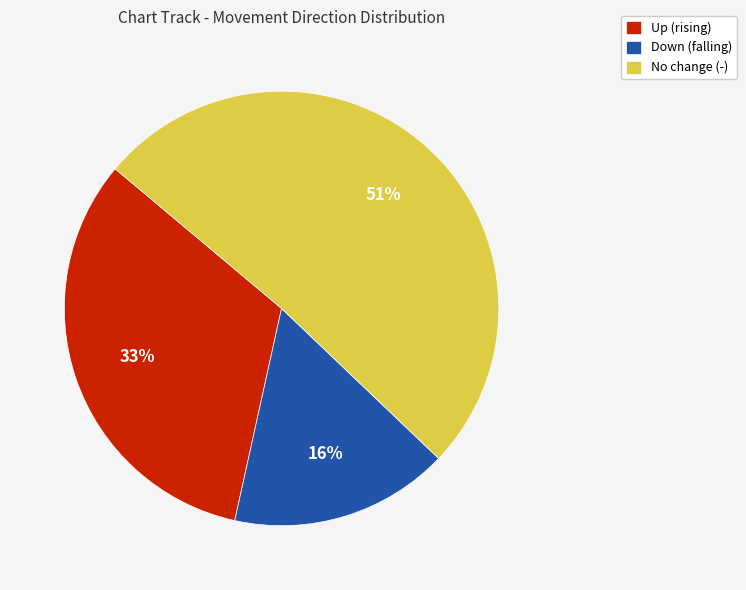

How many segments does this pie chart have?

3